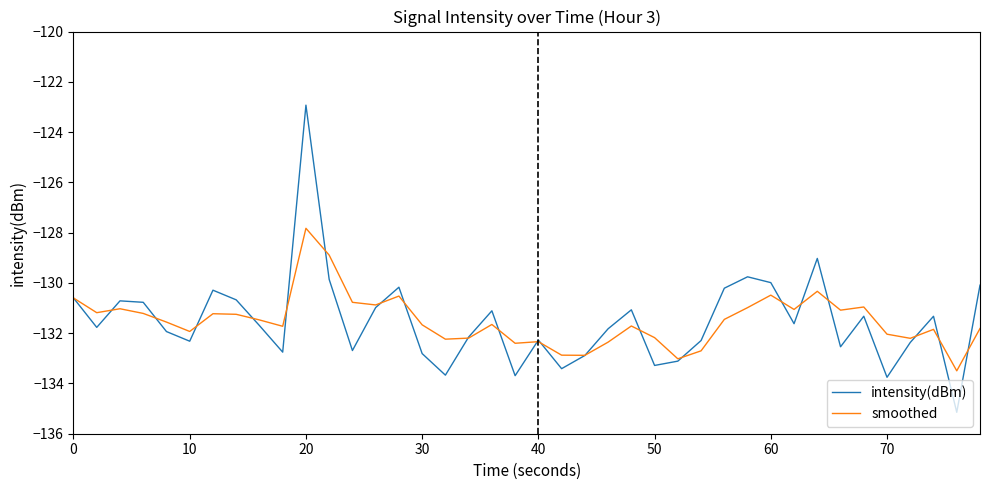

Which series has the largest range (max minus min)?

intensity(dBm)